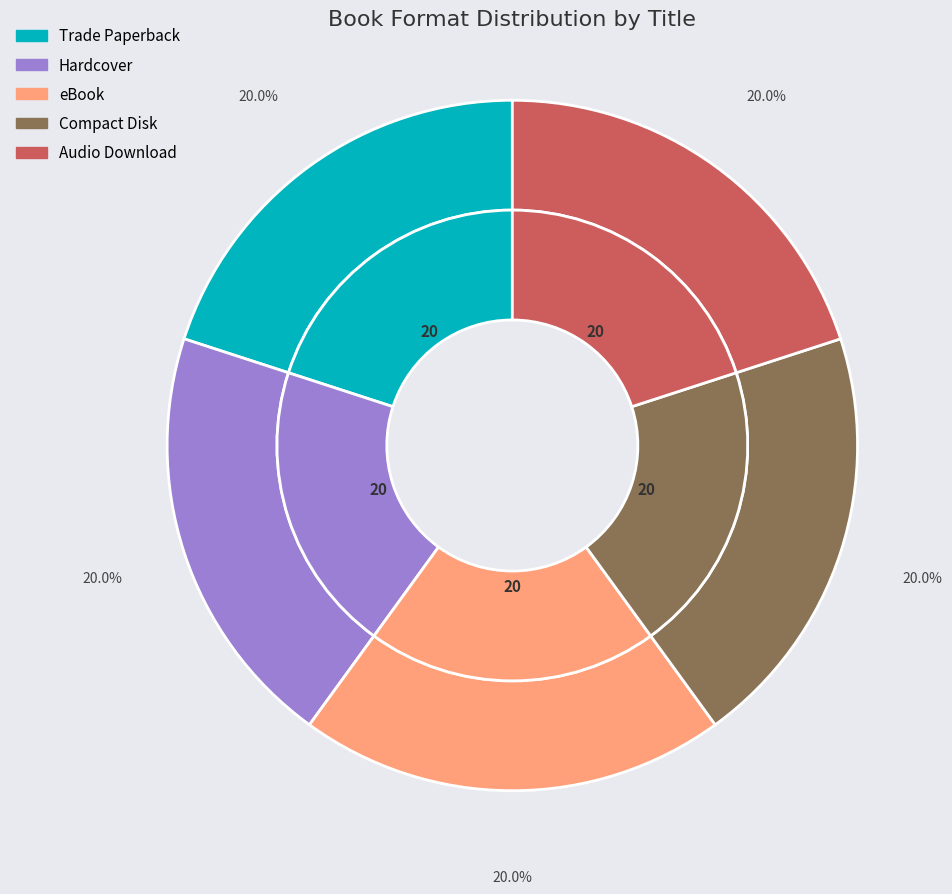

What is the smallest slice in the pie chart?

Compact Disk